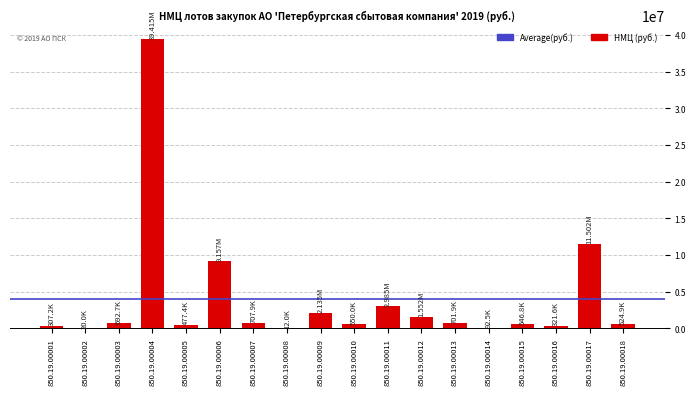

What is the approximate value at 850.19.00016?

321559.2